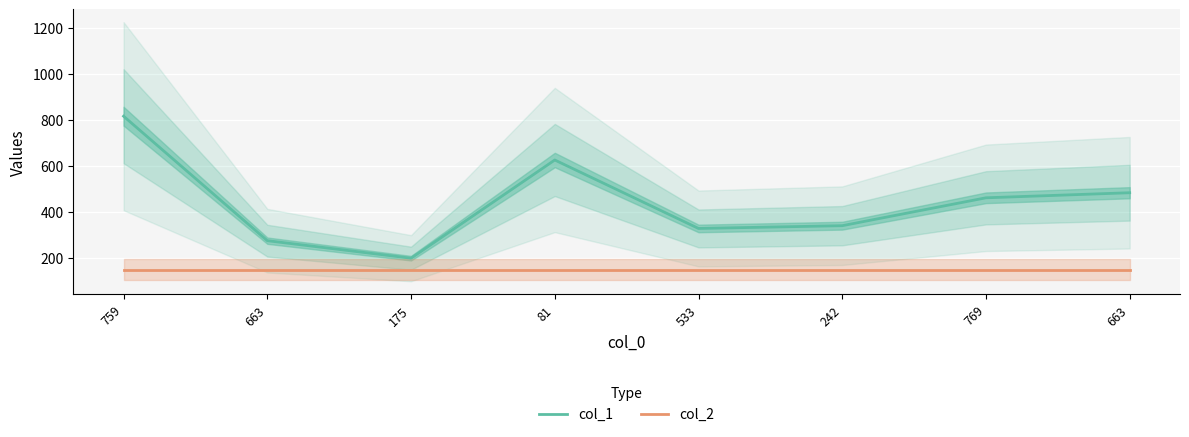

Reading right to left, what are all the values shown in this chart?

col_1: 484	462	341	329	626	200	276	816
col_2: 150	150	150	150	150	150	150	150